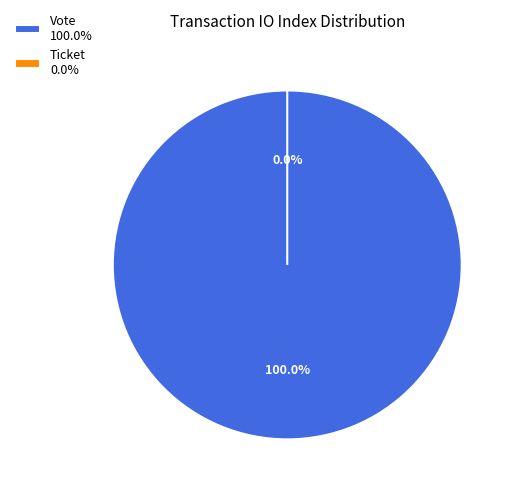

Between Vote and Ticket, which is larger?

Vote